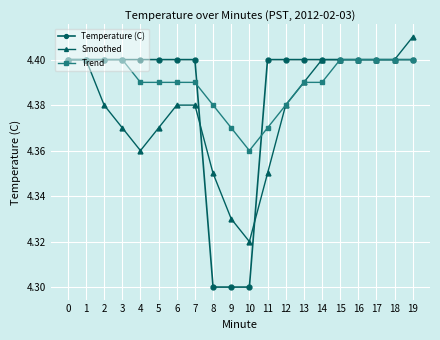

Is this an area chart (filled region under the line)?

No